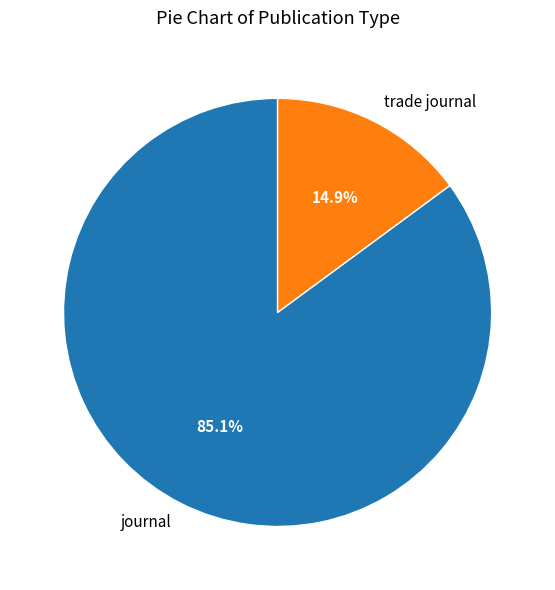

How many segments does this pie chart have?

2